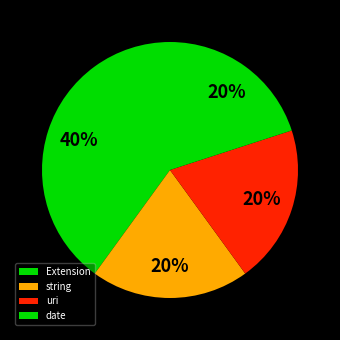

Is there any slice that represents more than half of the pie?

No